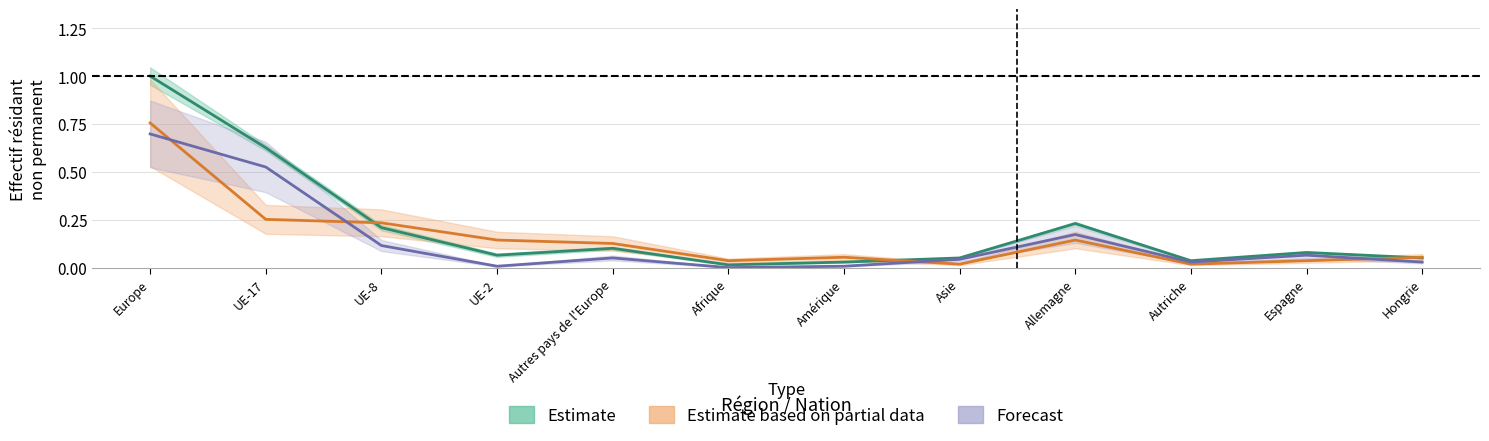

Between Asie and UE-2, which is larger?

UE-2